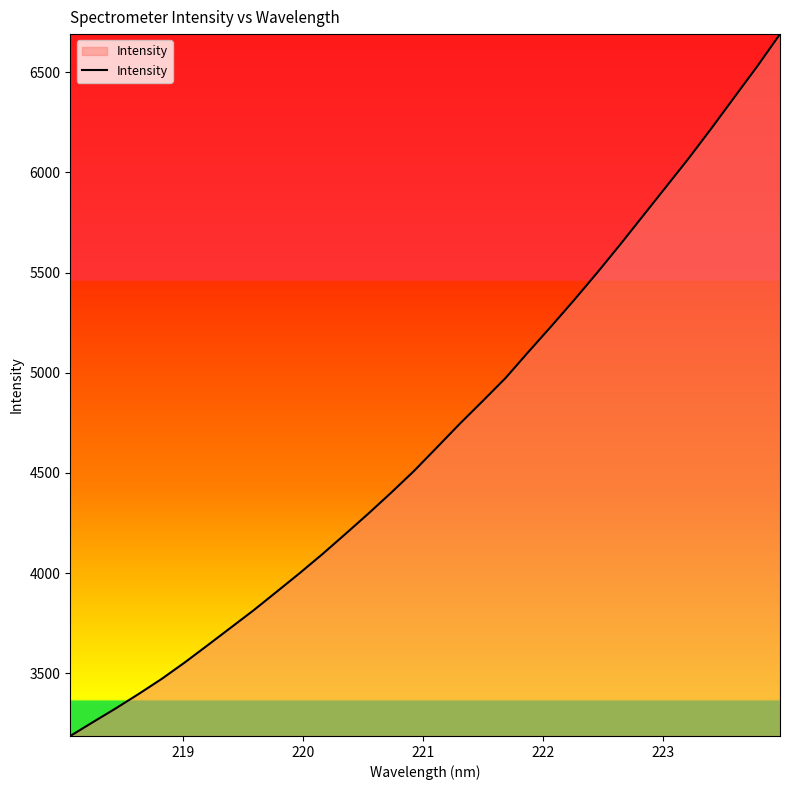

What is the minimum value shown in the chart?

3186.9